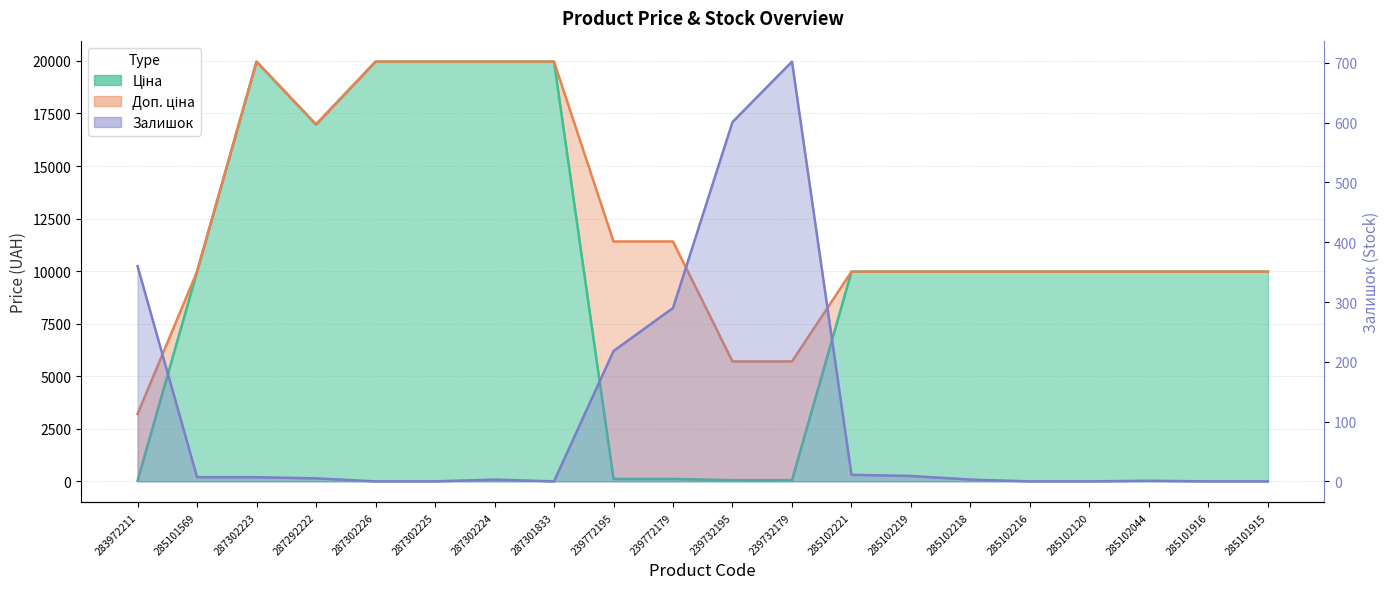

Reading right to left, list all the values displayed in this chart.

Ціна: 9975.0	9975.0	9975.0	9975.0	9975.0	9975.0	9975.0	9975.0	57.0	57.0	114.1	114.1	19964.2	19964.2	19964.2	19964.2	16976.3	19964.2	9975.0	32.0
Доп. ціна: 9975.0	9975.0	9975.0	9975.0	9975.0	9975.0	9975.0	9975.0	5705.0	5705.0	11410.0	11410.0	19964.2	19964.2	19964.2	19964.2	16976.3	19964.2	9975.0	3205.0
Залишок: 0.0	0.0	1.0	0.0	0.0	3.0	9.0	11.0	702.0	601.0	290.0	218.0	0.0	3.0	0.0	0.0	5.0	7.0	7.0	360.0